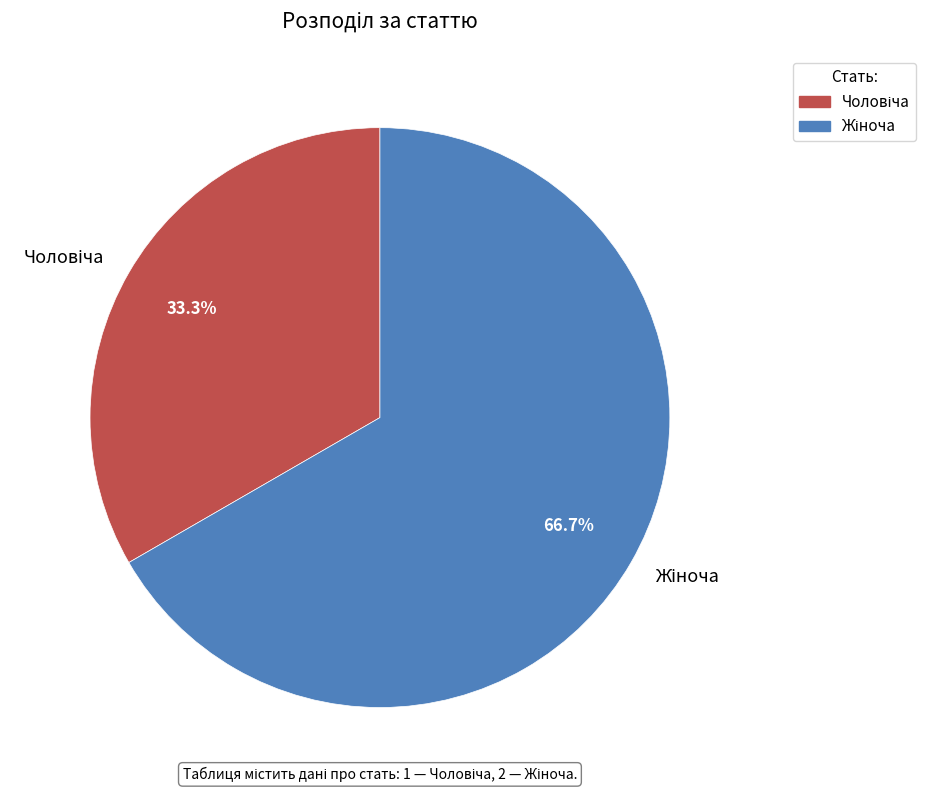

Does any single category account for the majority?

Yes